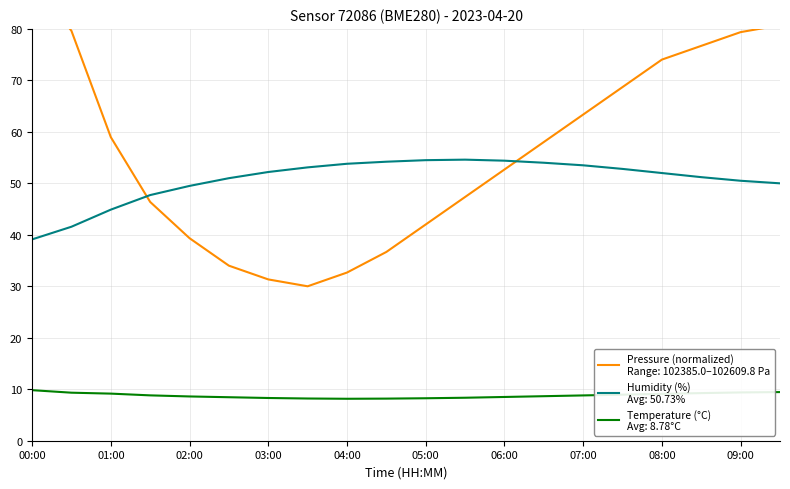

Which category has the lowest value in the pressure series?

03:30